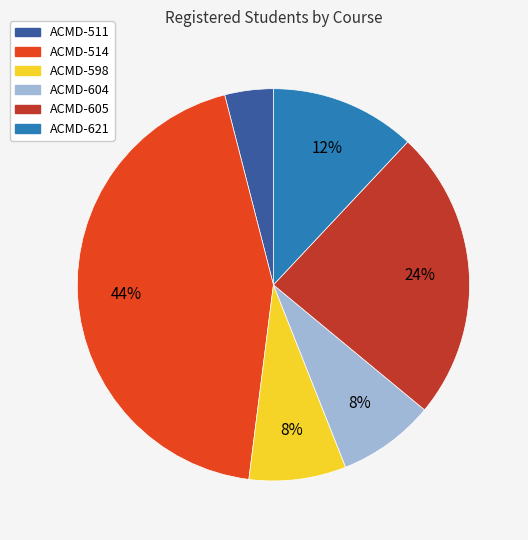

To the nearest percent, what is the difference between the largest and smallest slice percentages?

40%